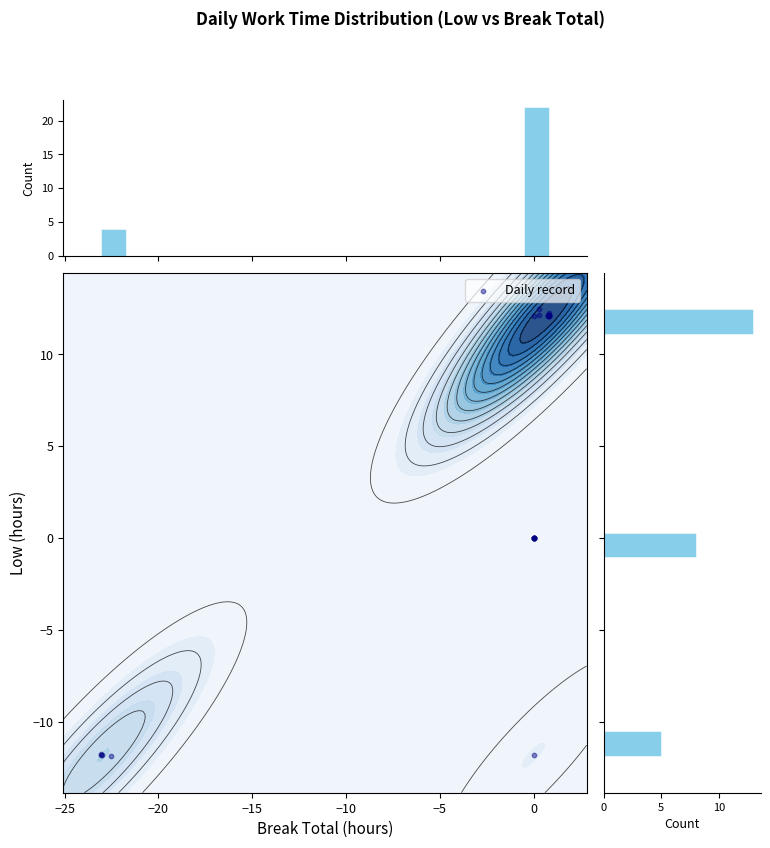

How many series are shown in this chart?

1